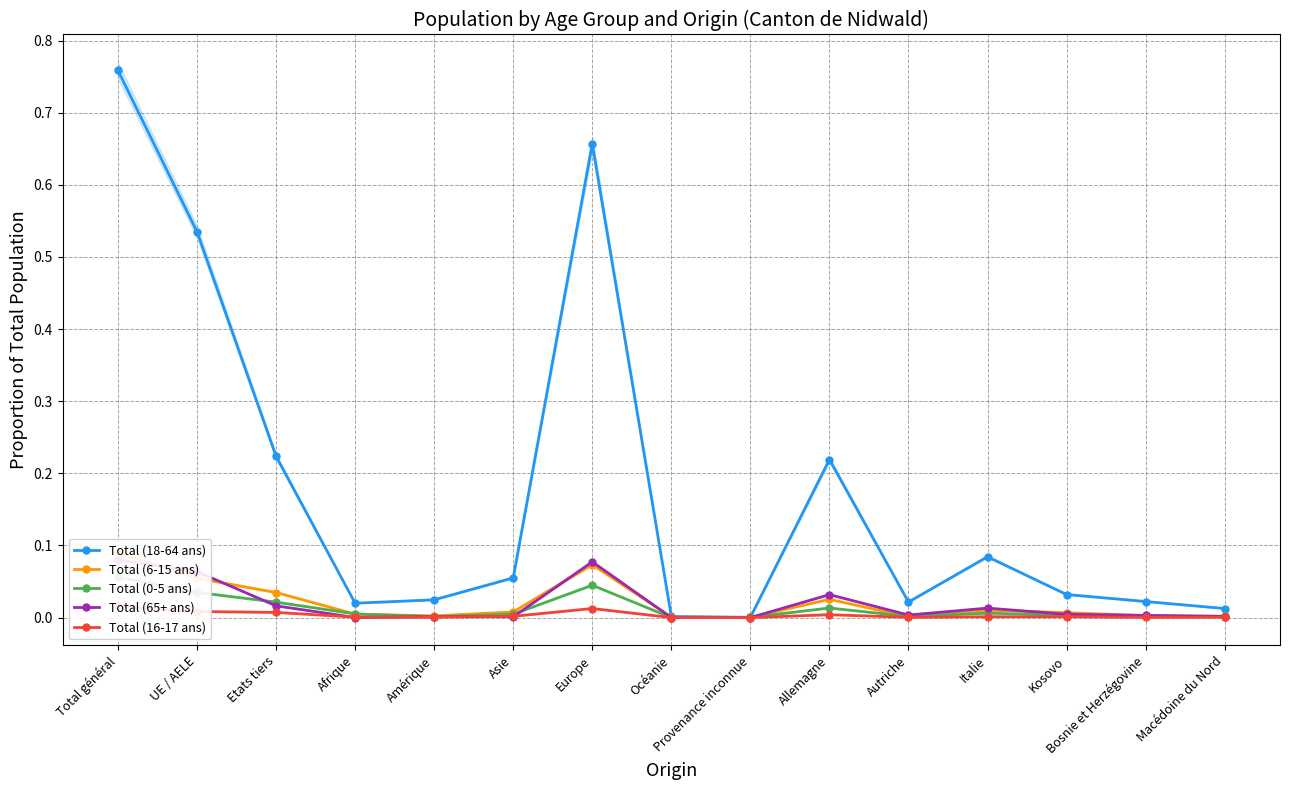

What is the difference between the Total (18-64 ans) values at Amérique and Italie?

0.1